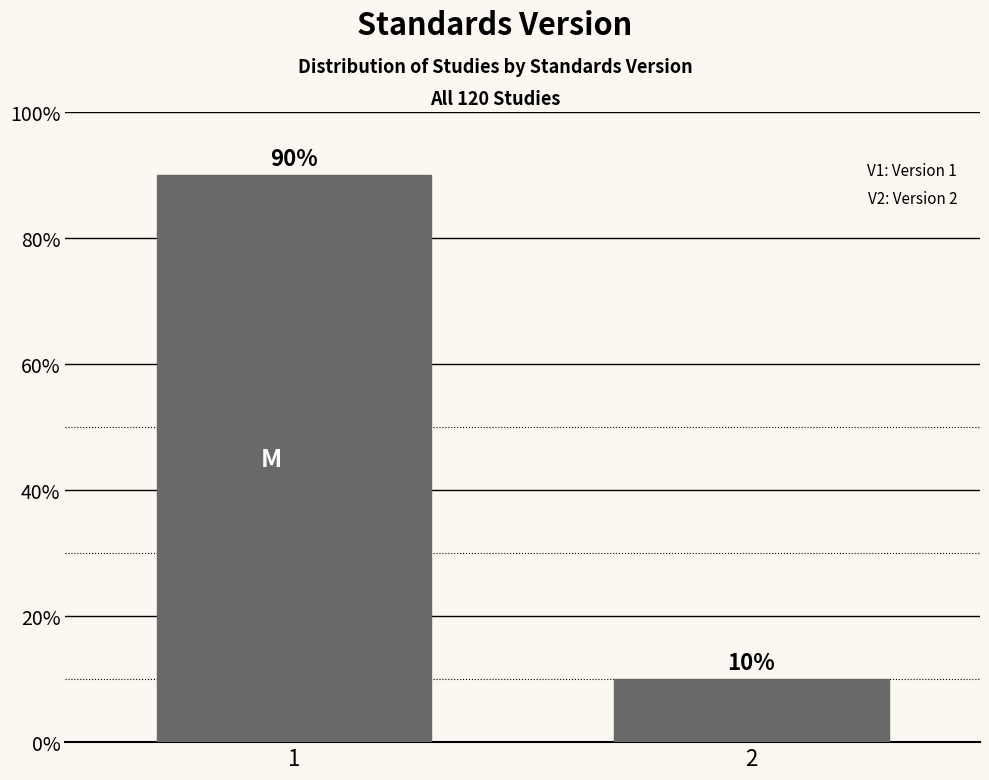

Reading right to left, transcribe all the data shown in this chart.

10	90